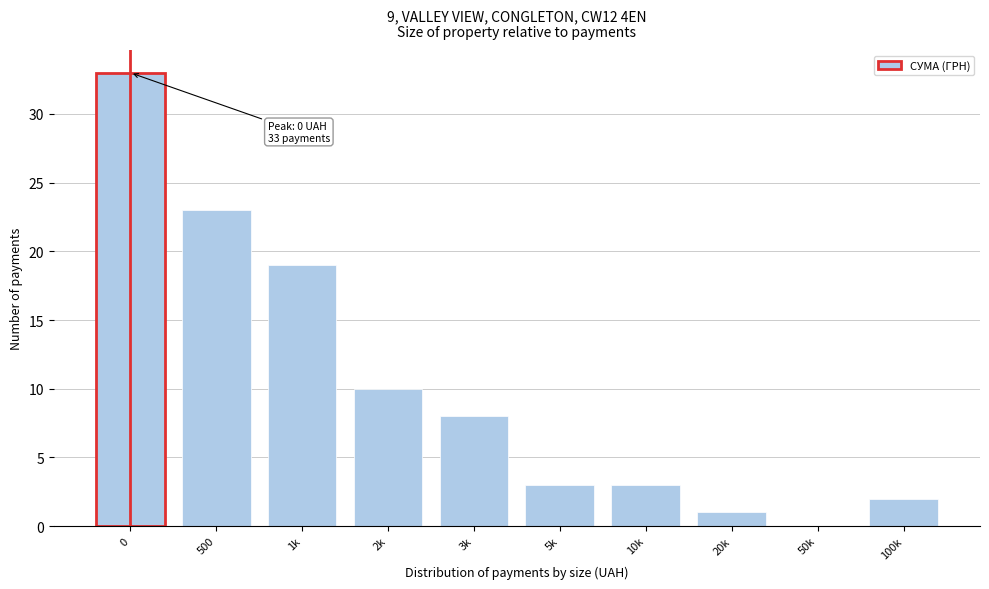

Reading right to left, transcribe all the data shown in this chart.

100k=2	50k=0	20k=1	10k=3	5k=3	3k=8	2k=10	1k=19	500=23	0=33